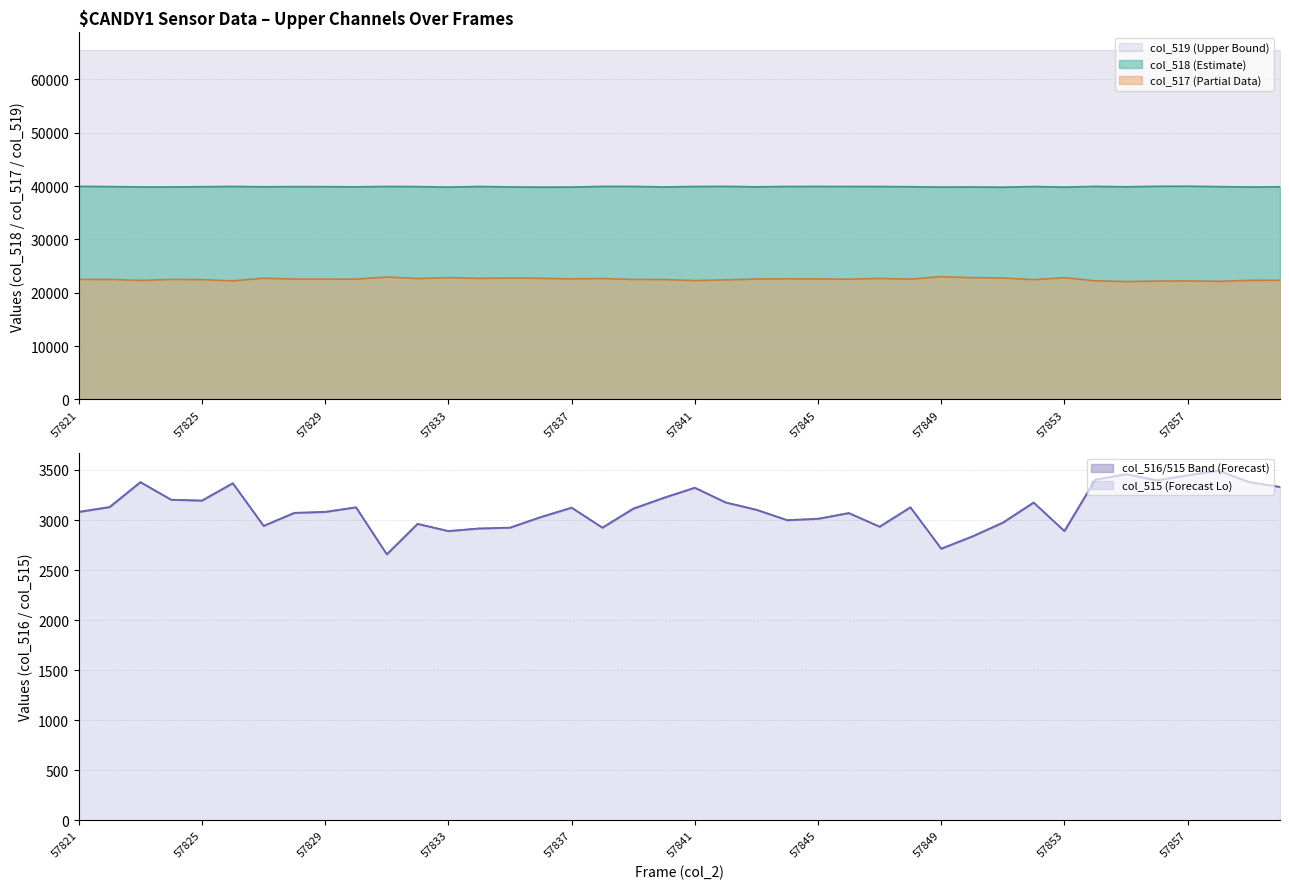

Is the value of col_518 at 57821 greater than the value of col_515 at 57840?

Yes